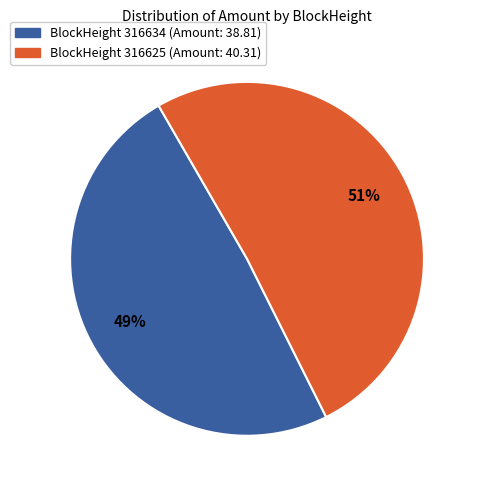

To the nearest percent, what is the average slice percentage?

50%